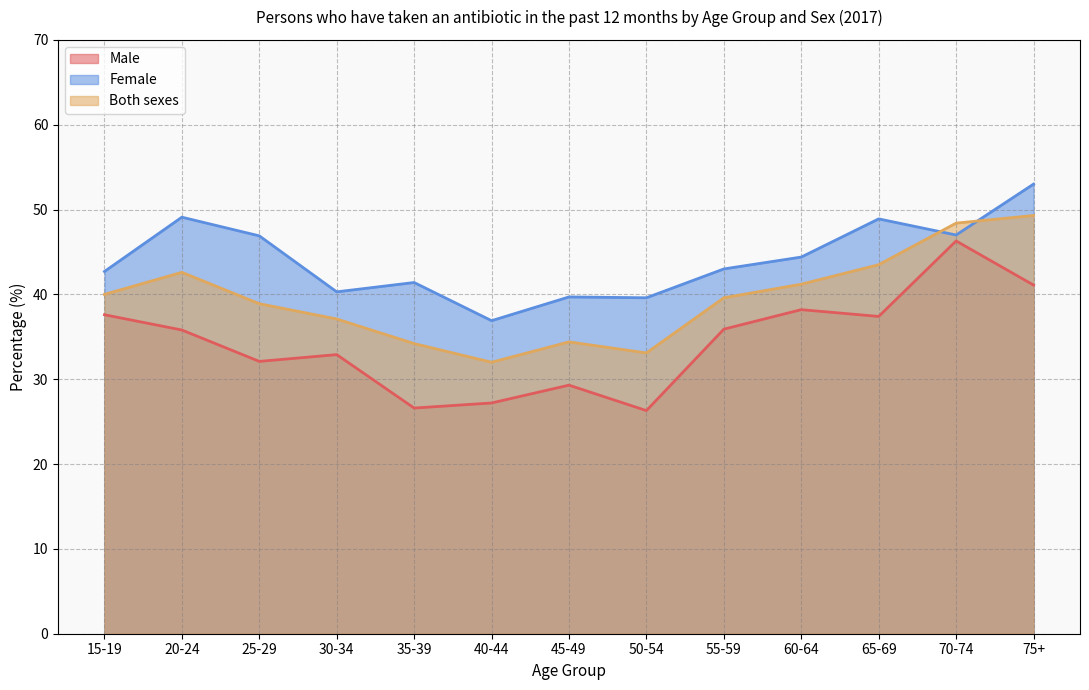

What is the sum of all Female values?

572.9